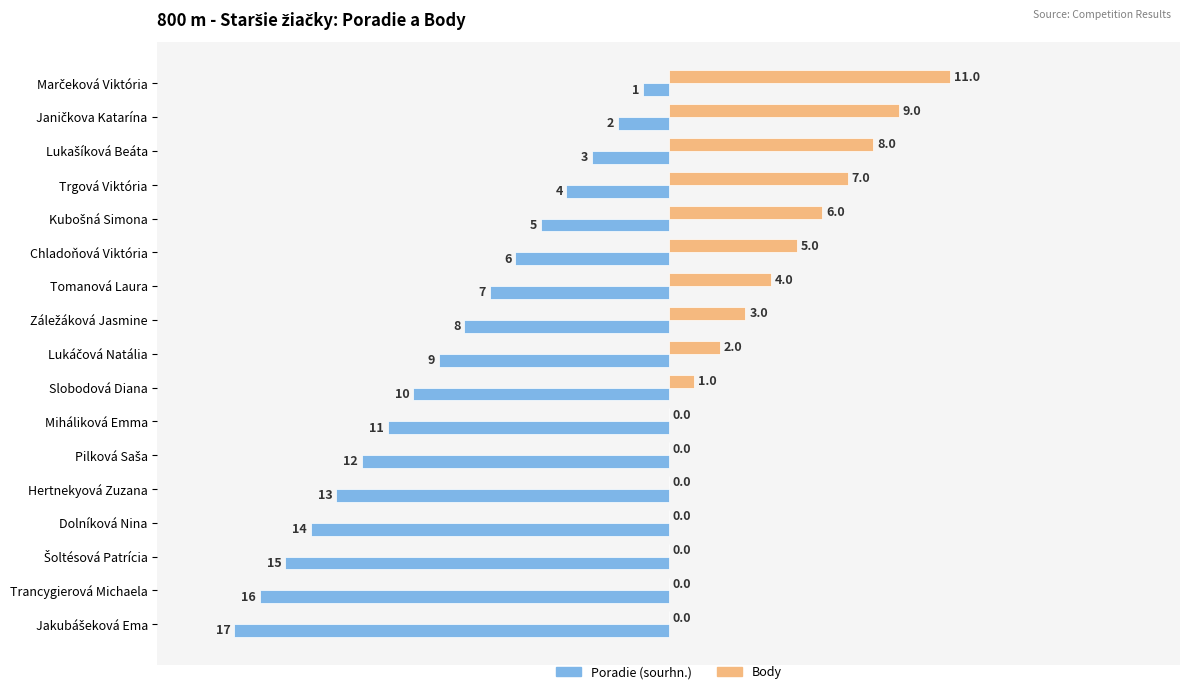

What are all the series names shown in the legend?

Poradie (sourhn.), Body